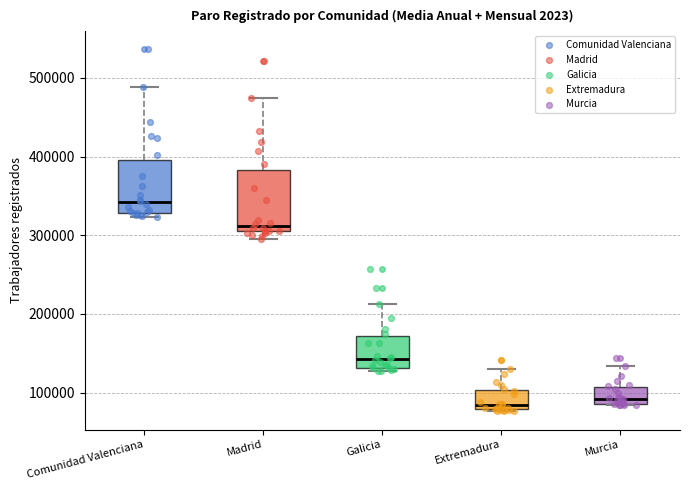

Reading left to right, transcribe this box plot: for each box, give where its median line is, the range the box spans, and where its two whiskers end, as read against the y-axis. The values are not printed on the chart, so give them approximately, as read against the axis.

Comunidad Valenciana: median 340000, box 330000 to 400000, whiskers 320000 to 490000
Madrid: median 310000 (just above the box's lower edge), box 310000 to 380000, whiskers 300000 to 480000
Galicia: median 140000, box 130000 to 170000, whiskers 130000 (just below the box's lower edge) to 210000
Extremadura: median 80000 (just above the box's lower edge), box 80000 to 100000, whiskers 80000 to 130000
Murcia: median 90000 (just above the box's lower edge), box 90000 to 110000, whiskers 80000 to 130000